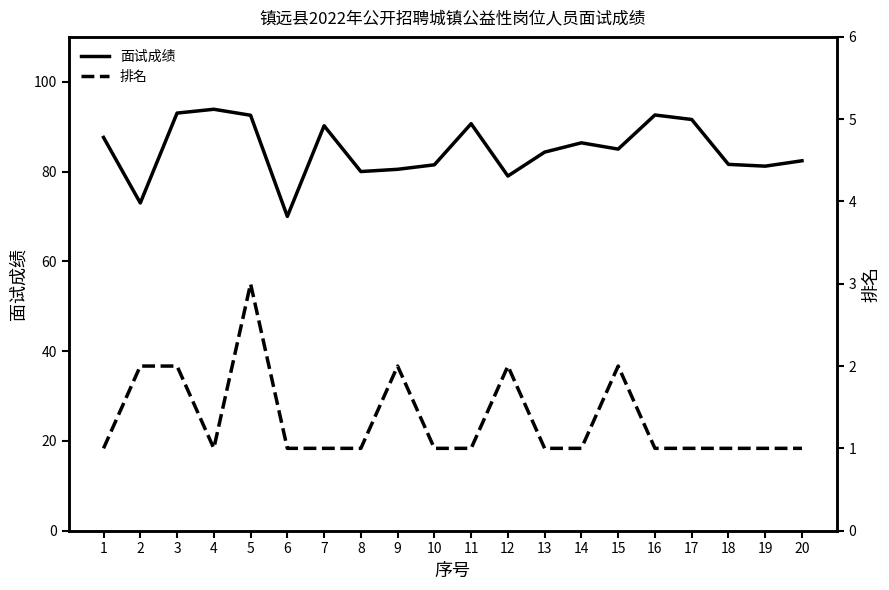

What is the sum of the 面试成绩 values at 19 and 3?

174.2